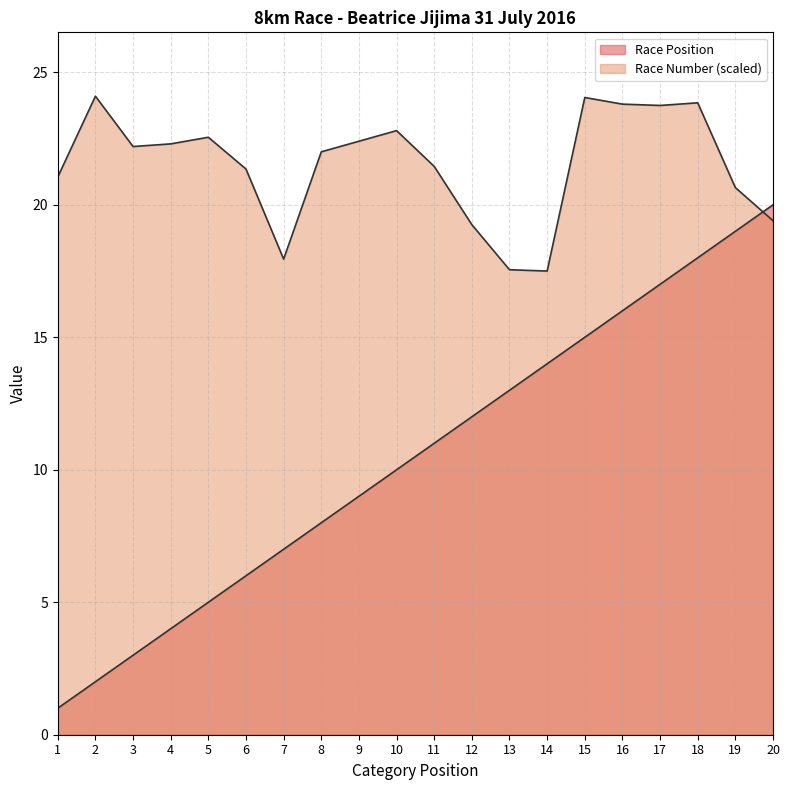

Does the chart have visible grid lines?

Yes